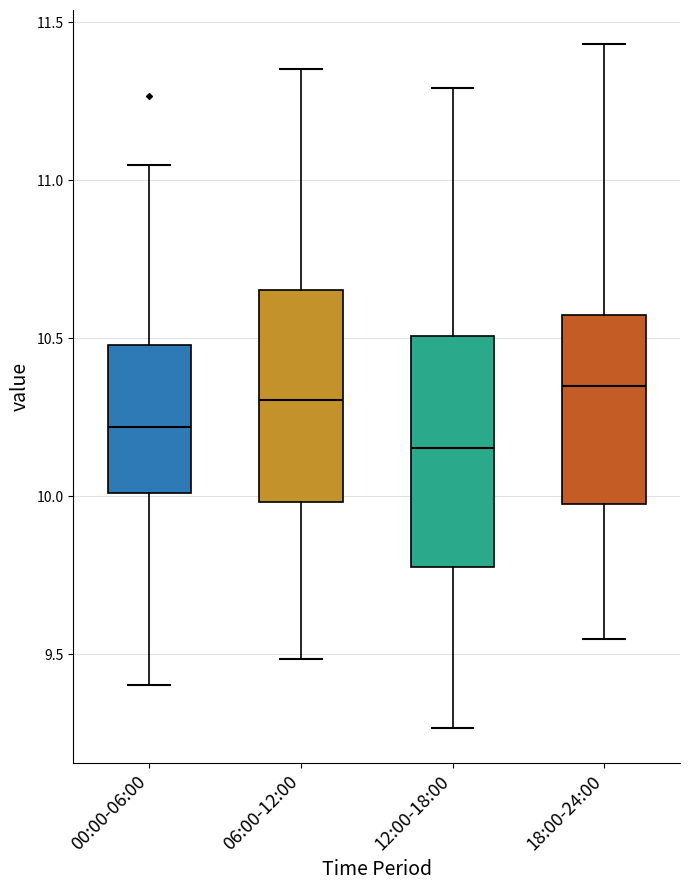

Reading left to right, transcribe this box plot: for each box, give where its median line is, the range the box spans, and where its two whiskers end, as read against the y-axis. The values are not printed on the chart, so give them approximately, as read against the axis.

00:00-06:00: median 10.20, box 10.00 to 10.50, whiskers 9.40 to 11.05
06:00-12:00: median 10.30, box 10.00 to 10.65, whiskers 9.50 to 11.35
12:00-18:00: median 10.15, box 9.80 to 10.50, whiskers 9.25 to 11.30
18:00-24:00: median 10.35, box 9.95 to 10.55, whiskers 9.55 to 11.45